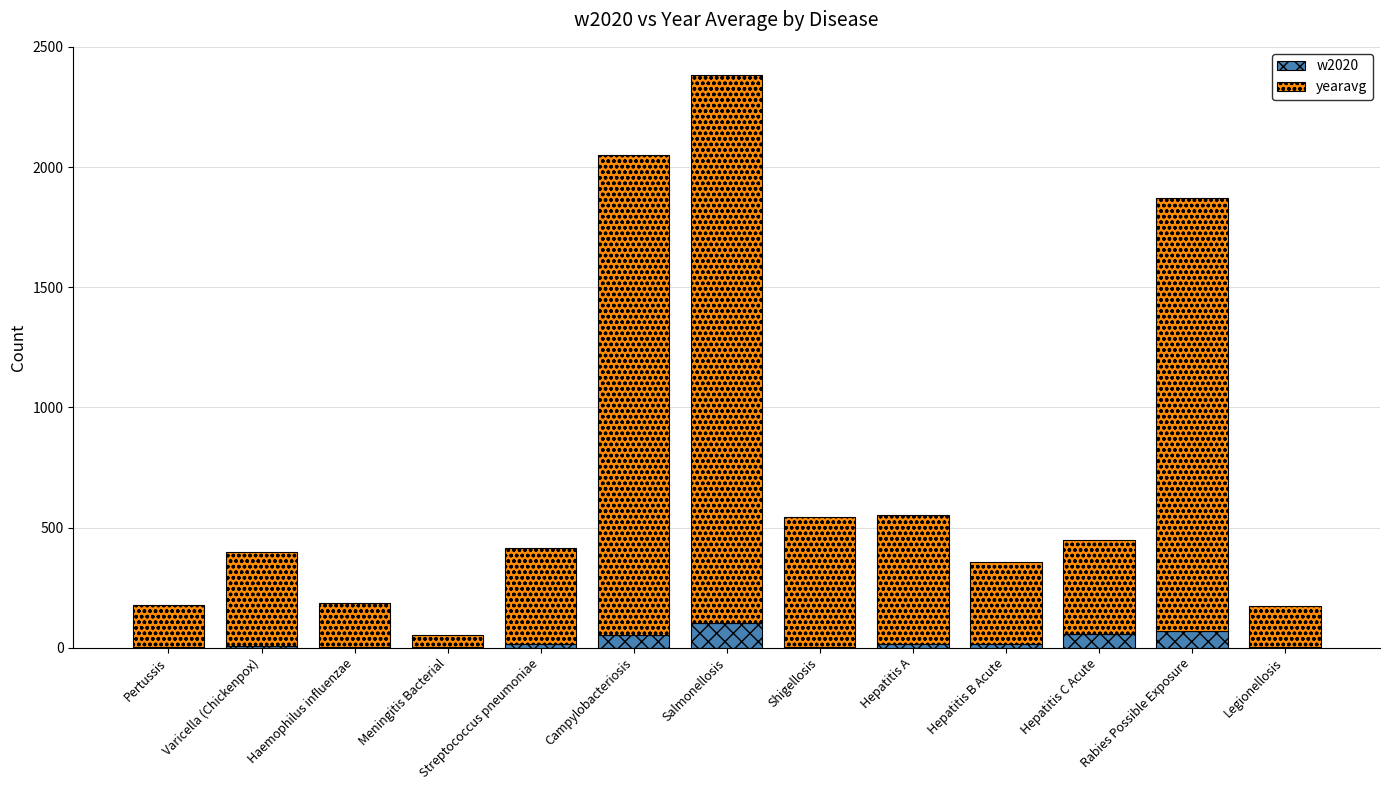

Is it true that w2020 equals 53.0 at Campylobacteriosis?

True